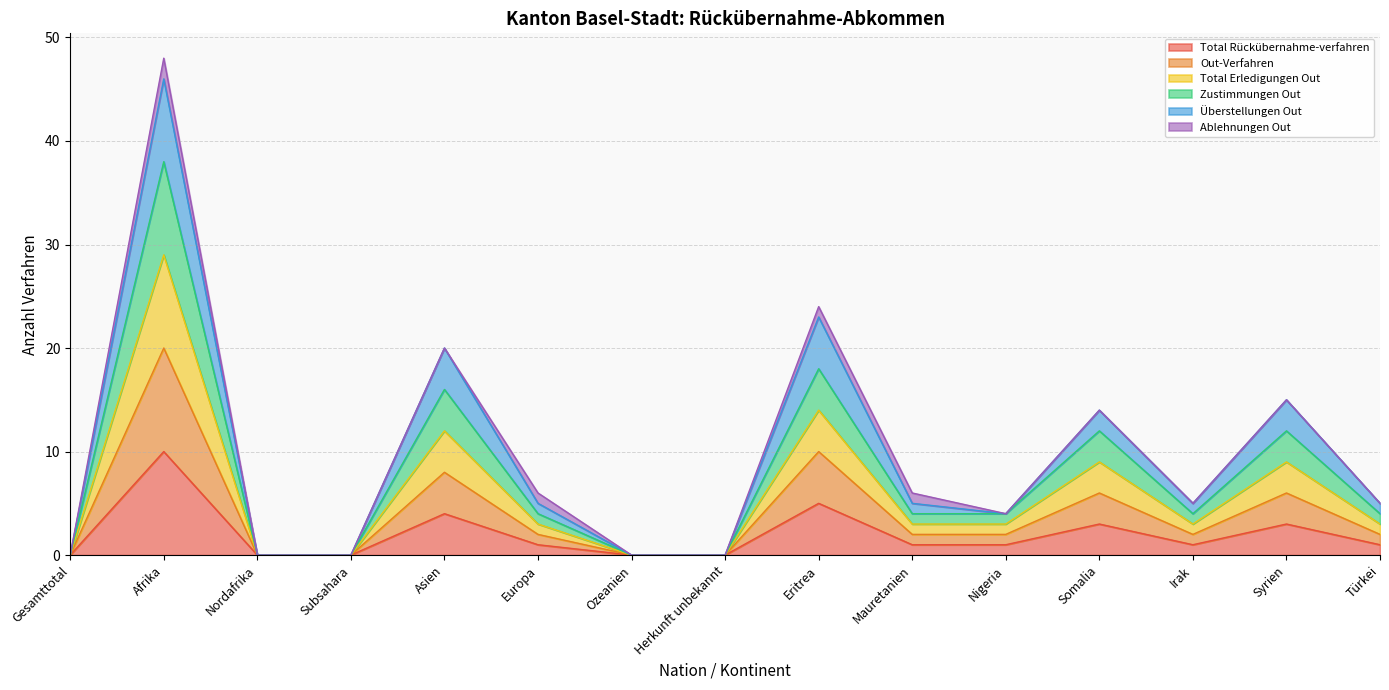

At how many categories does at least one series exceed 3?

10